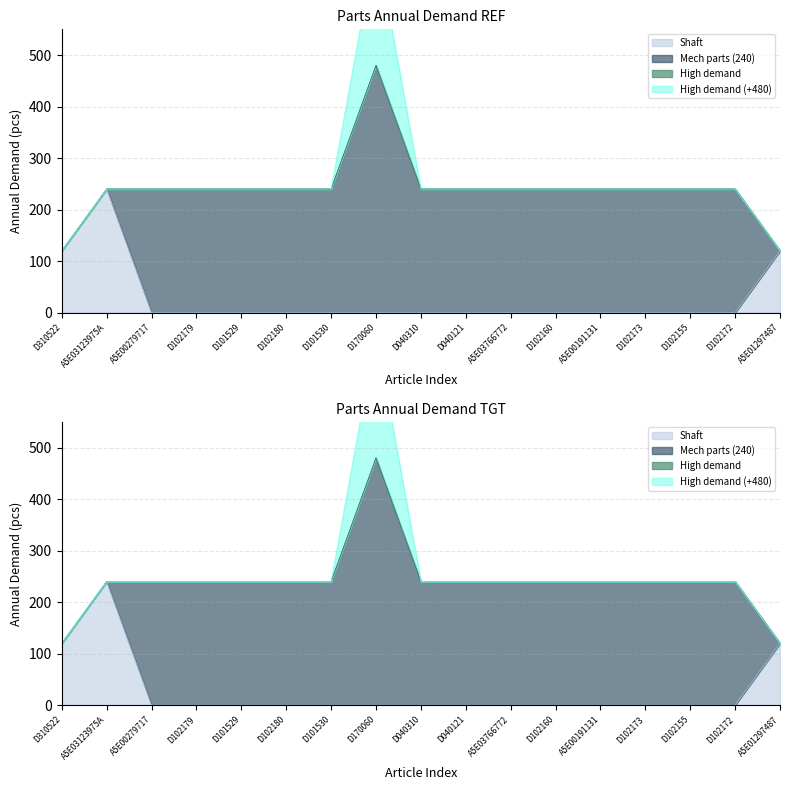

True or false: Shaft and Other cross at least once.

False